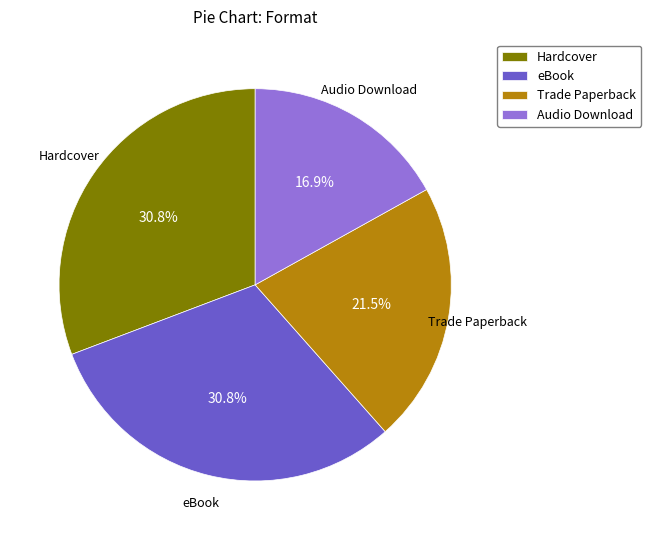

To the nearest percent, what portion does eBook represent?

31%